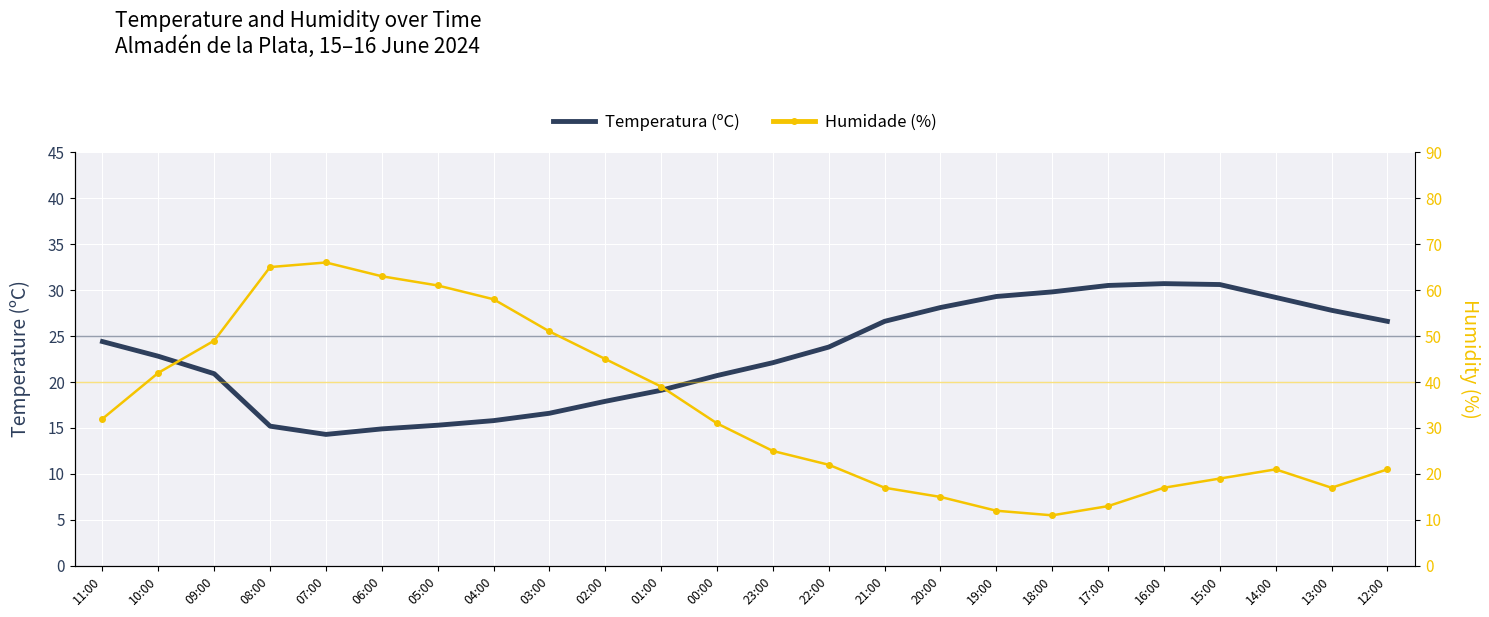

What is the approximate value of Humidade (%) at 22:00?

22.0